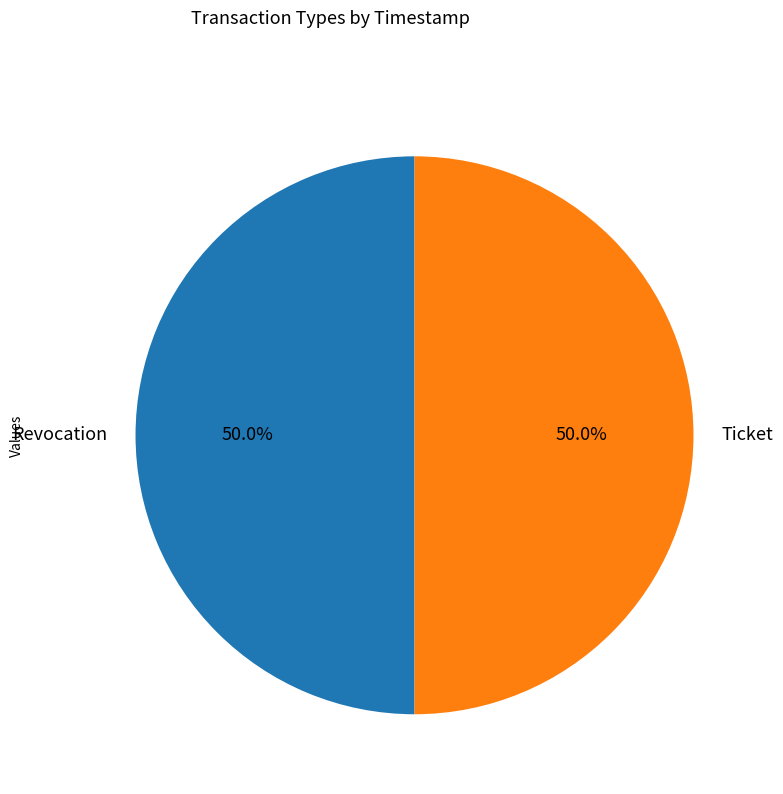

The Revocation slice represents 50% of the pie. True or false?

True